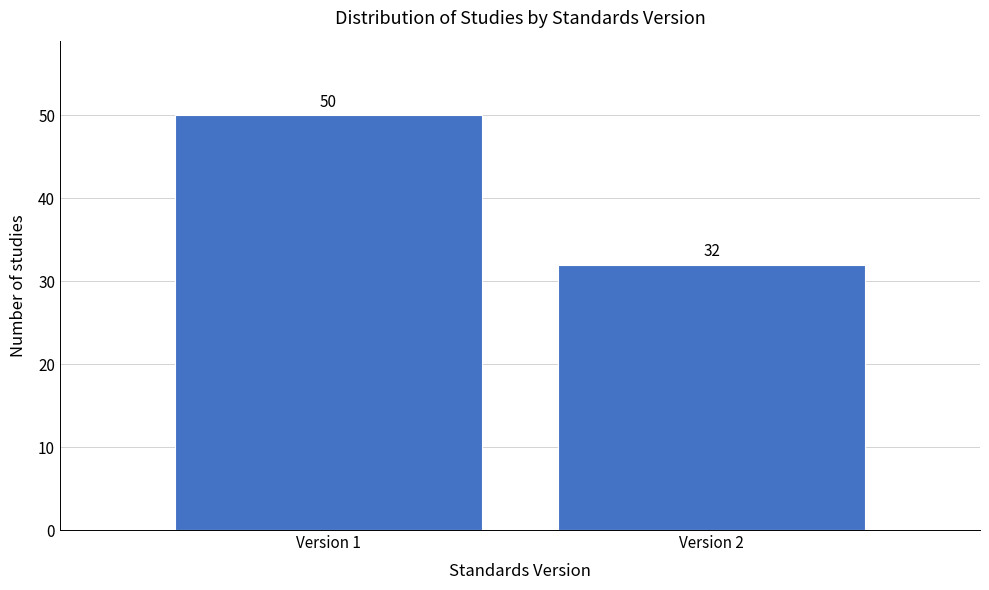

Reading left to right, list all the values displayed in this chart.

Version 1=50	Version 2=32